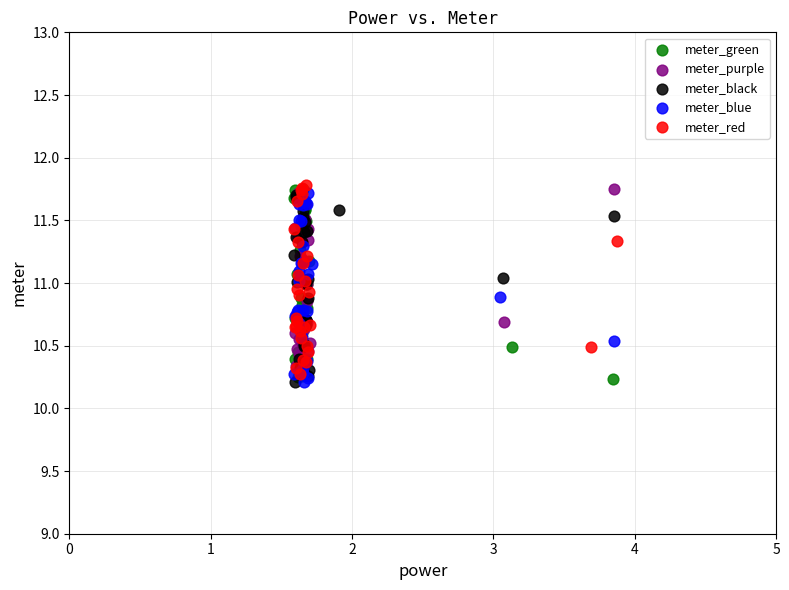

What are all the series names shown in the legend?

meter_green, meter_purple, meter_black, meter_blue, meter_red